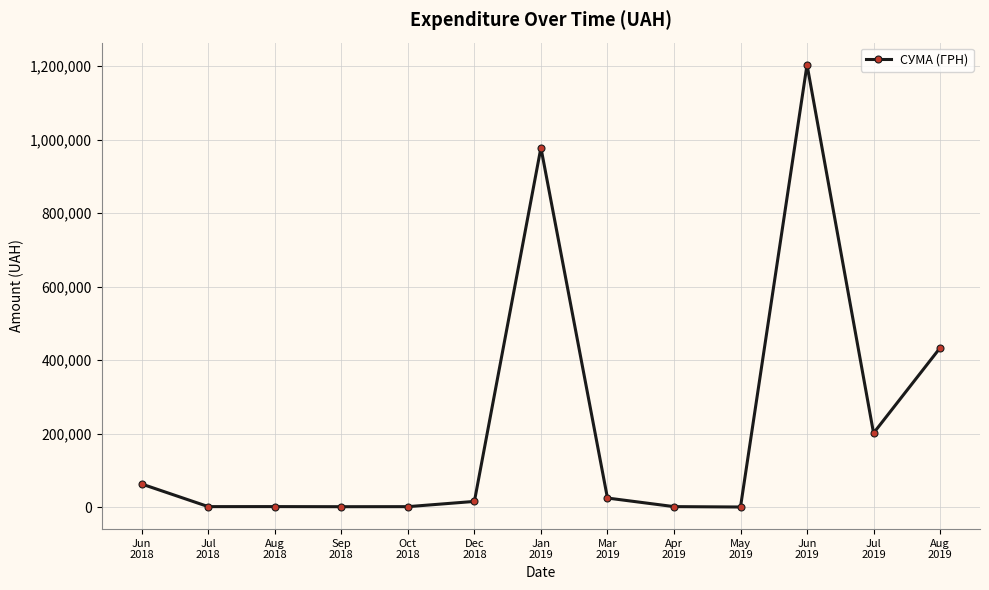

How many series are shown in this chart?

1